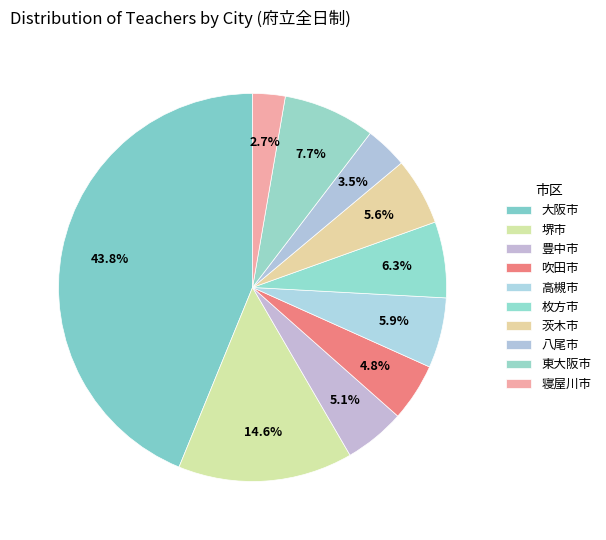

Is there a majority slice in this chart?

No